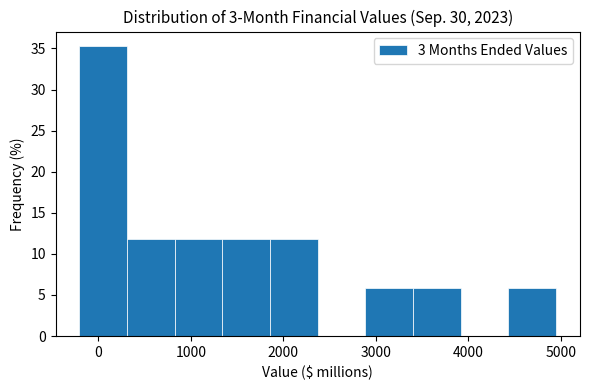

Reading left to right, transcribe this chart: for each bar, give the range it covers on the x-axis and its height. Neither the bar edges nor the heights are printed on the chart, so give them approximately, as read against the axes.

-200 to 300: 35.5
300 to 800: 12.0
800 to 1300: 12.0
1300 to 1900: 12.0
1900 to 2400: 12.0
2400 to 2900: 0
2900 to 3400: 6.0
3400 to 3900: 6.0
3900 to 4400: 0
4400 to 5000: 6.0